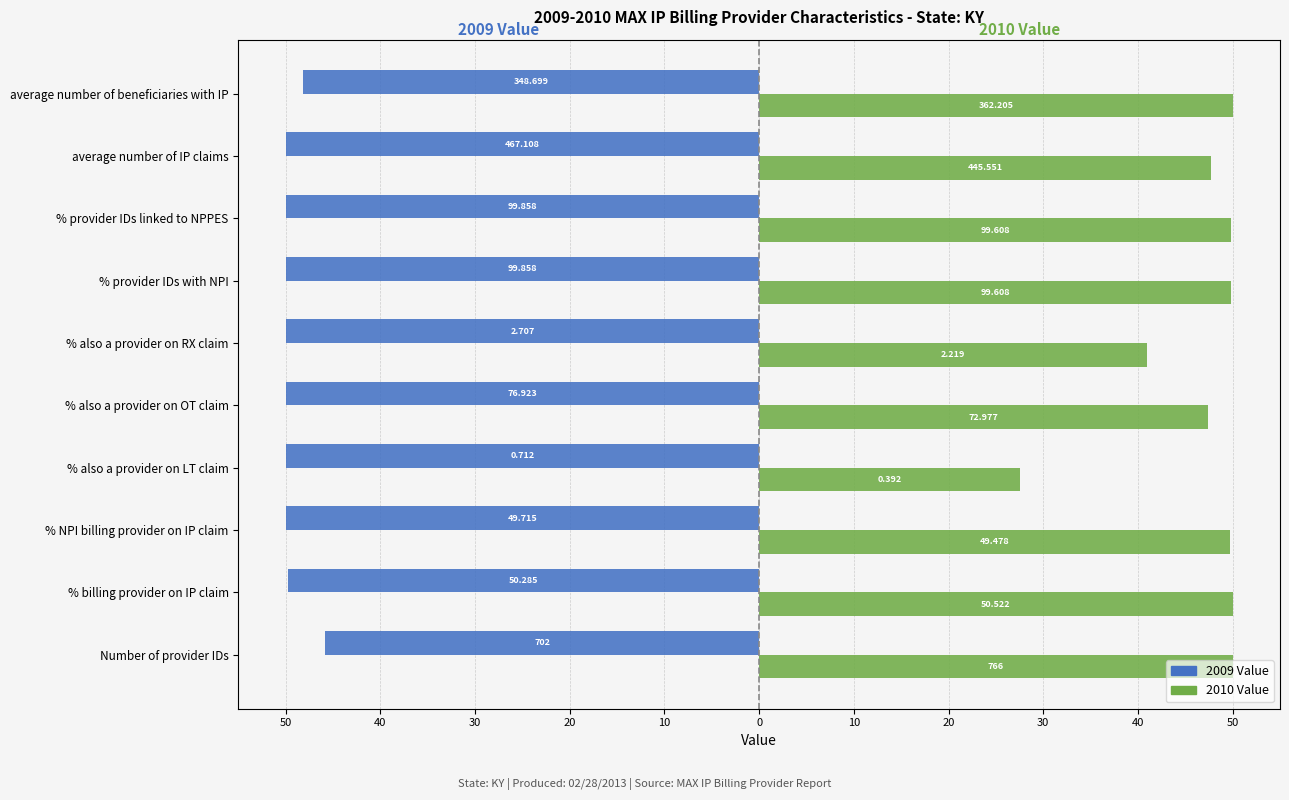

Which series has the largest range (max minus min)?

2010 Value